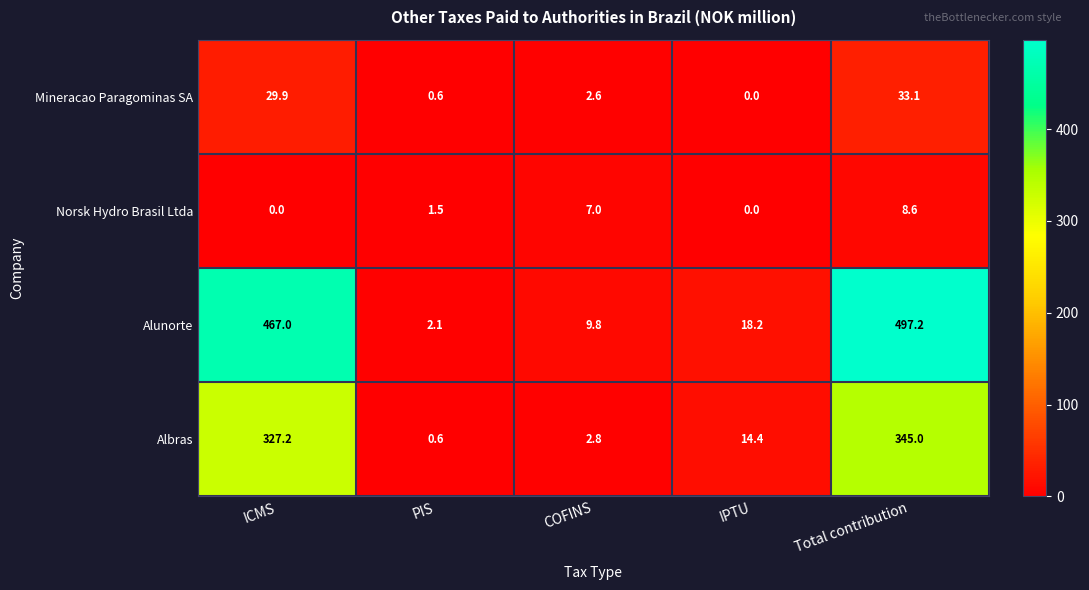

Is it true that Albras equals 0.6 at PIS?

True